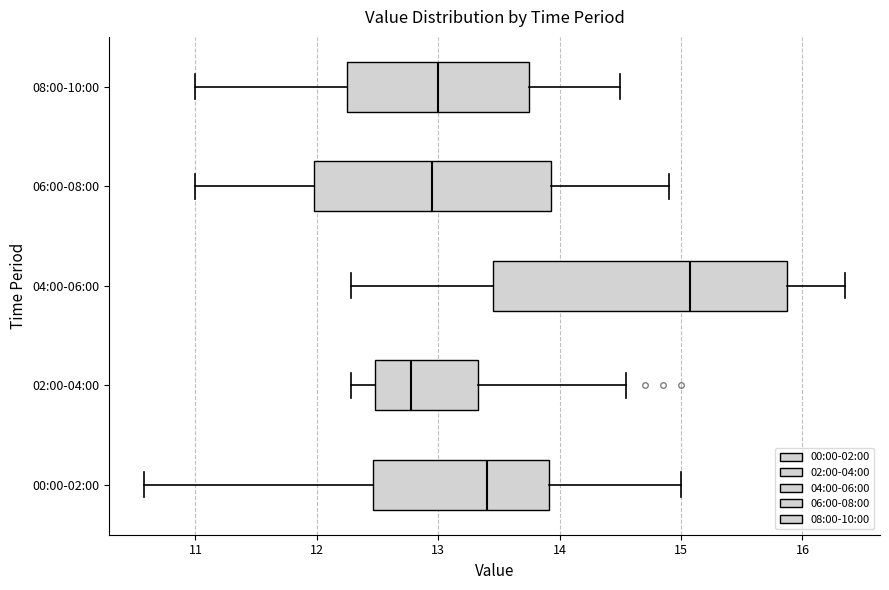

Comparing the boxes themselves (not the whiskers), which one is the widest?

04:00-06:00